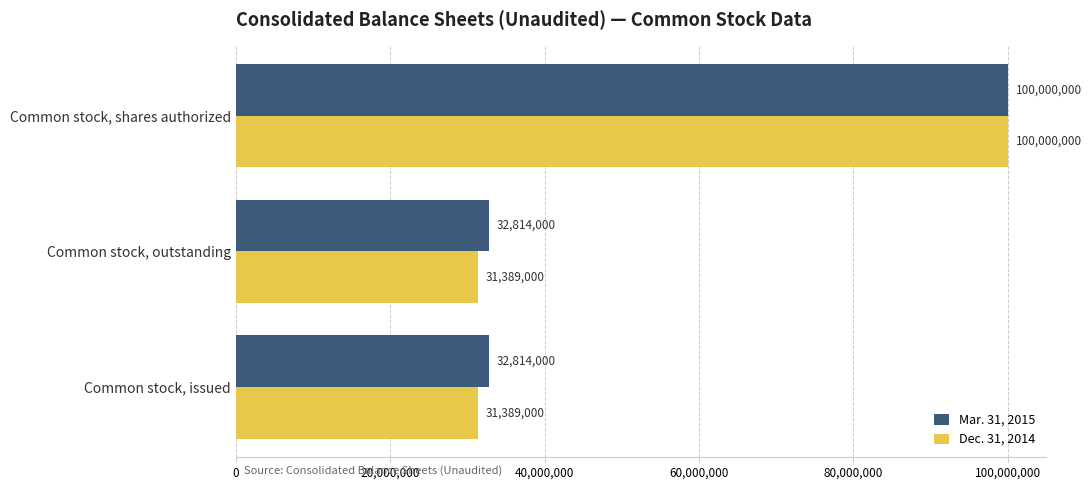

What is the sum of the Mar. 31, 2015 values at Common stock, shares authorized and Common stock, issued?

132814000